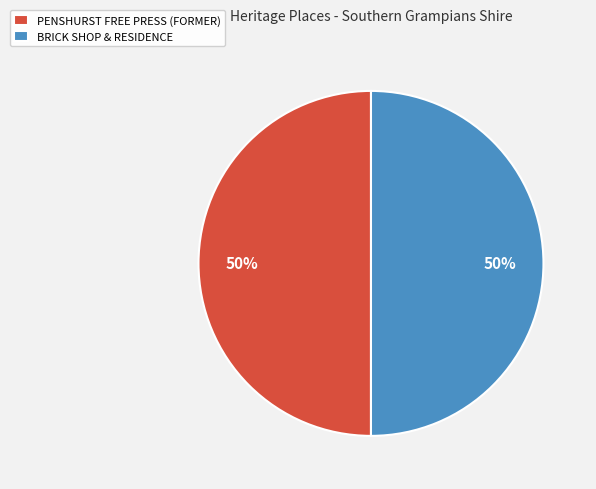

The PENSHURST FREE PRESS (FORMER) slice represents 40% of the pie. True or false?

False